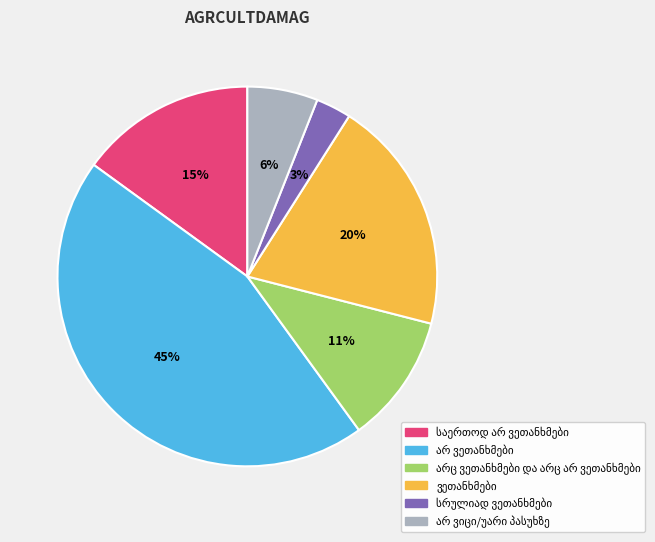

How many slices are in this pie chart?

6